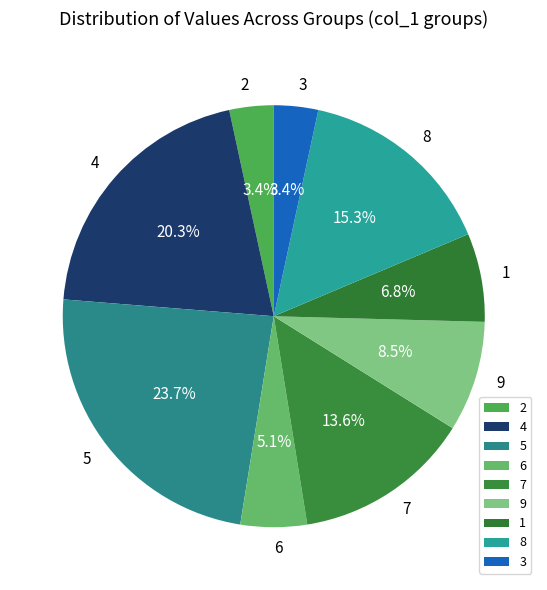

How many segments does this pie chart have?

9